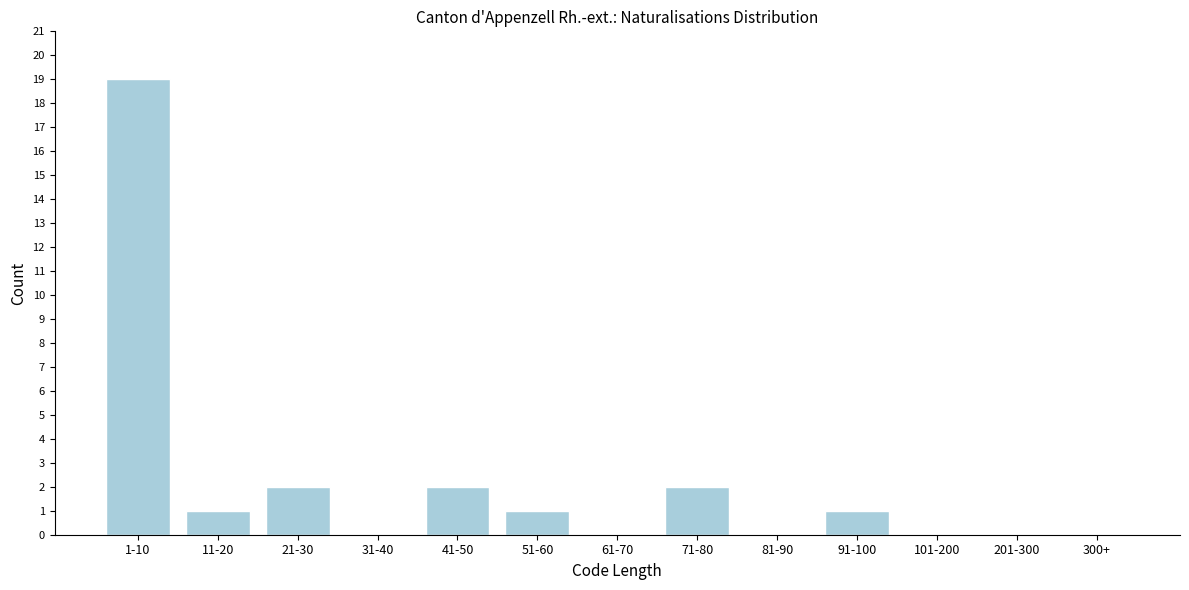

Reading right to left, what are all the values shown in this chart?

300+=0	201-300=0	101-200=0	91-100=1	81-90=0	71-80=2	61-70=0	51-60=1	41-50=2	31-40=0	21-30=2	11-20=1	1-10=19